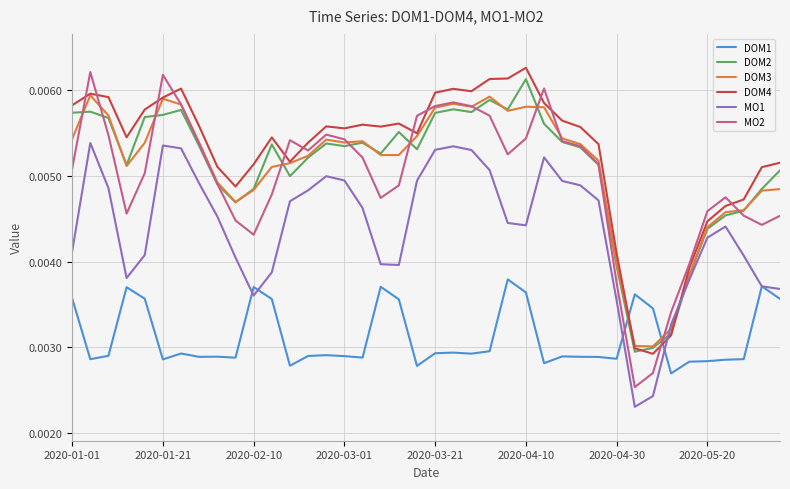

How many intersections are there between DOM1 and DOM3?

2